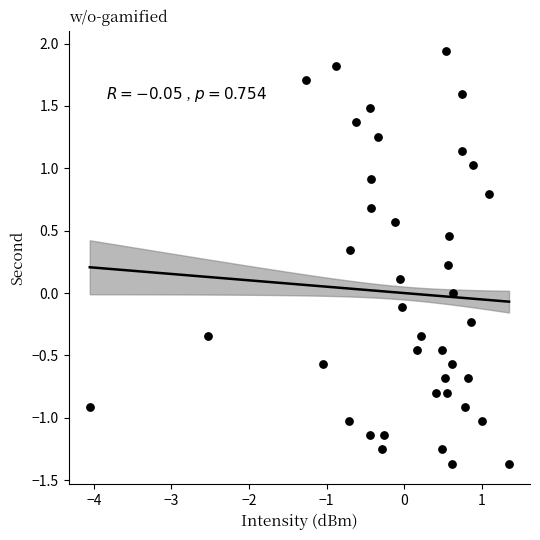

What is the range of X values (max minus min)?

5.4